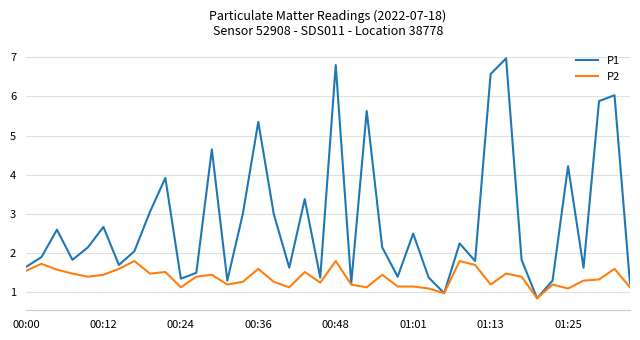

List the series in order of their overall mean, highest first.

P1, P2